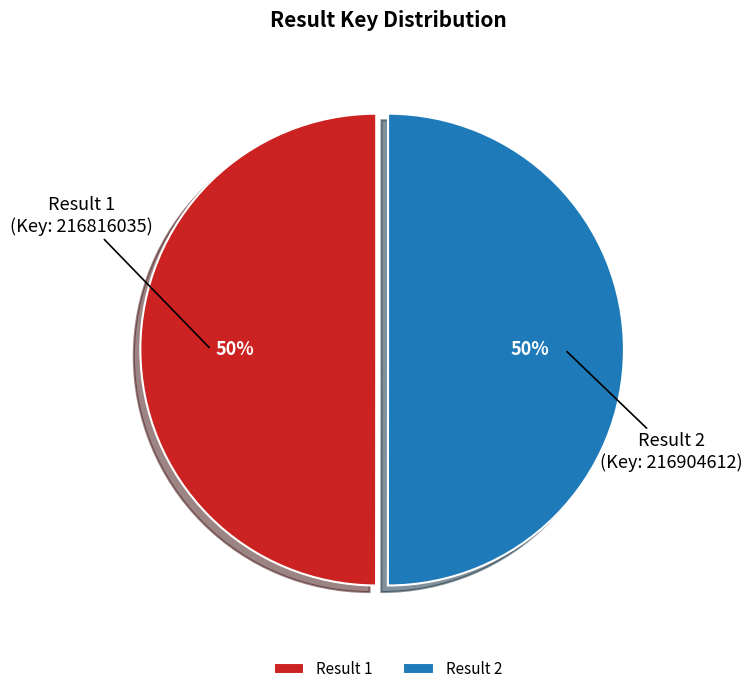

To the nearest percent, what portion does Result 2 represent?

50%